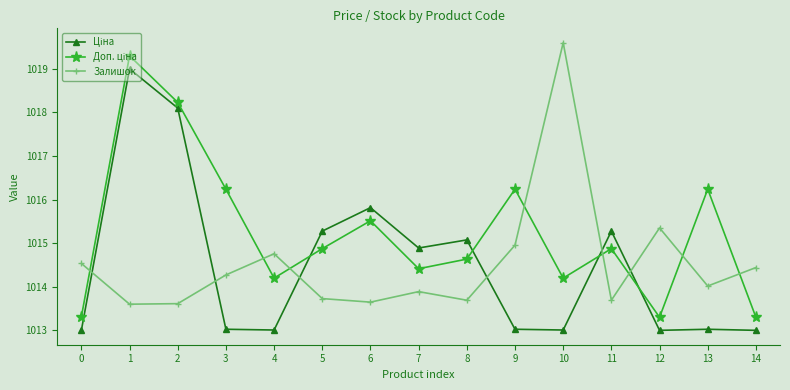

Which series changed the most between 2 and 10?

Залишок